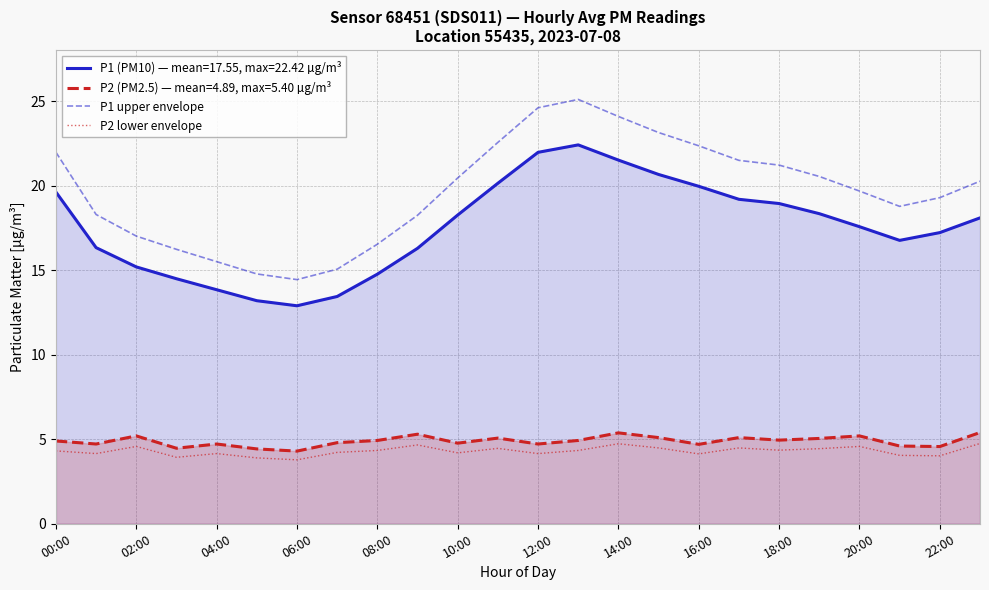

The P1 upper envelope series shows 14.5 at 15. True or false?

False